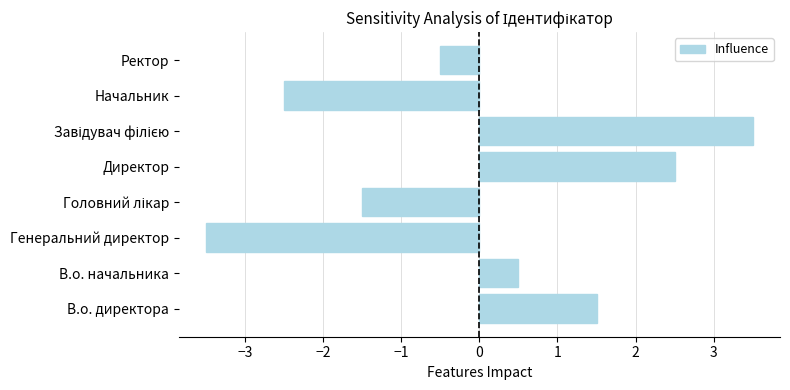

What value does the data have at Генеральний директор?

-3.5